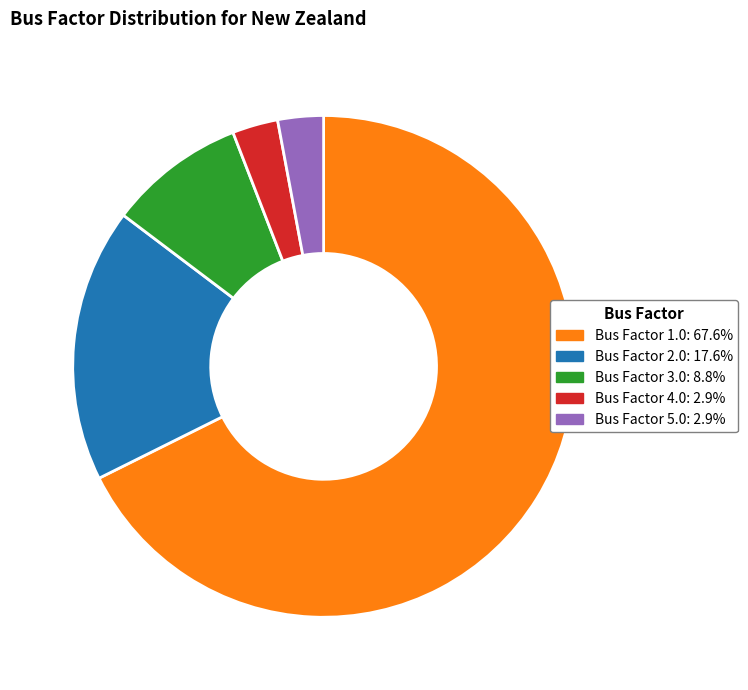

Is there any slice that represents more than half of the pie?

Yes